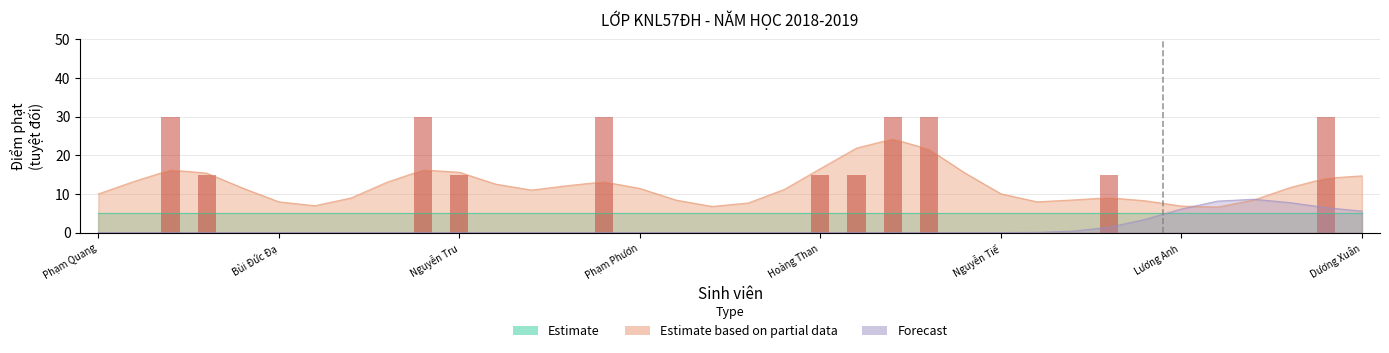

At how many categories does at least one series exceed 10?

14